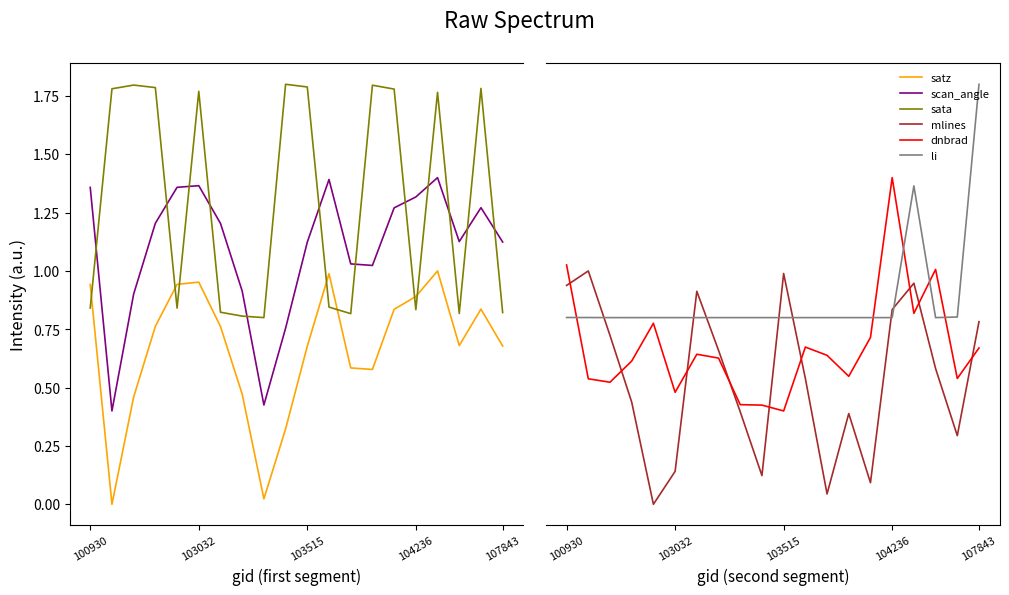

Reading left to right, transcribe all the data shown in this chart.

satz: 0.9	0.0	0.5	0.8	0.9	1.0	0.8	0.5	0.0	0.3	0.7	1.0	0.6	0.6	0.8	0.9	1.0	0.7	0.8	0.7
scan_angle: 1.4	0.4	0.9	1.2	1.4	1.4	1.2	0.9	0.4	0.8	1.1	1.4	1.0	1.0	1.3	1.3	1.4	1.1	1.3	1.1
sata: 0.8	1.8	1.8	1.8	0.8	1.8	0.8	0.8	0.8	1.8	1.8	0.8	0.8	1.8	1.8	0.8	1.8	0.8	1.8	0.8
mlines: 0.9	1.0	0.7	0.4	0.0	0.1	0.9	0.7	0.4	0.1	1.0	0.5	0.0	0.4	0.1	0.8	0.9	0.6	0.3	0.8
dnbrad: 1.0	0.5	0.5	0.6	0.8	0.5	0.6	0.6	0.4	0.4	0.4	0.7	0.6	0.5	0.7	1.4	0.8	1.0	0.5	0.7
li: 0.8	0.8	0.8	0.8	0.8	0.8	0.8	0.8	0.8	0.8	0.8	0.8	0.8	0.8	0.8	0.8	1.4	0.8	0.8	1.8